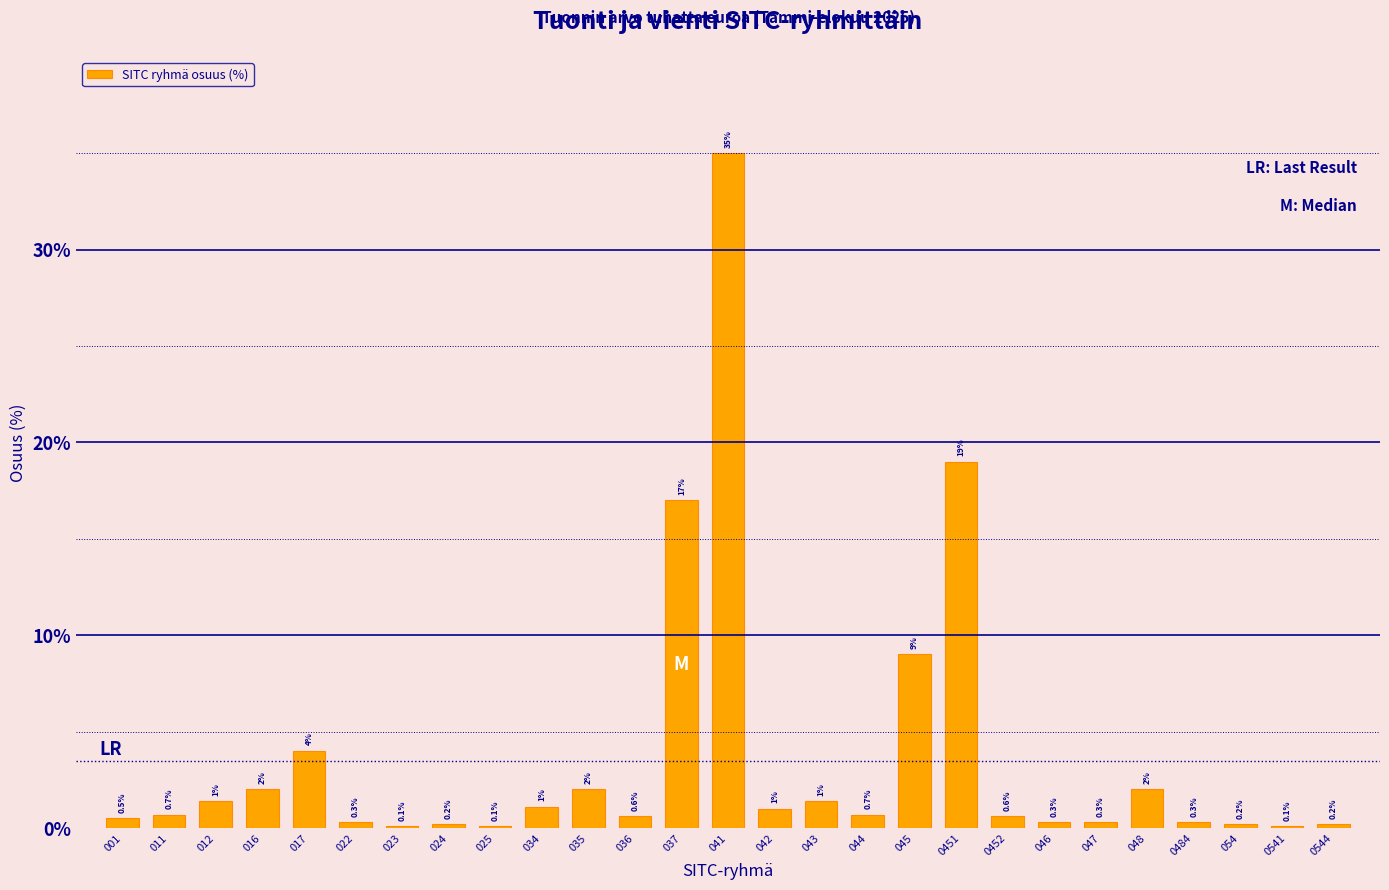

Reading right to left, list all the values displayed in this chart.

0544=0.2	0541=0.1	054=0.2	0484=0.3	048=2.0	047=0.3	046=0.3	0452=0.6	0451=19.0	045=9.0	044=0.7	043=1.4	042=1.0	041=35.0	037=17.0	036=0.6	035=2.0	034=1.1	025=0.1	024=0.2	023=0.1	022=0.3	017=4.0	016=2.0	012=1.4	011=0.7	001=0.5